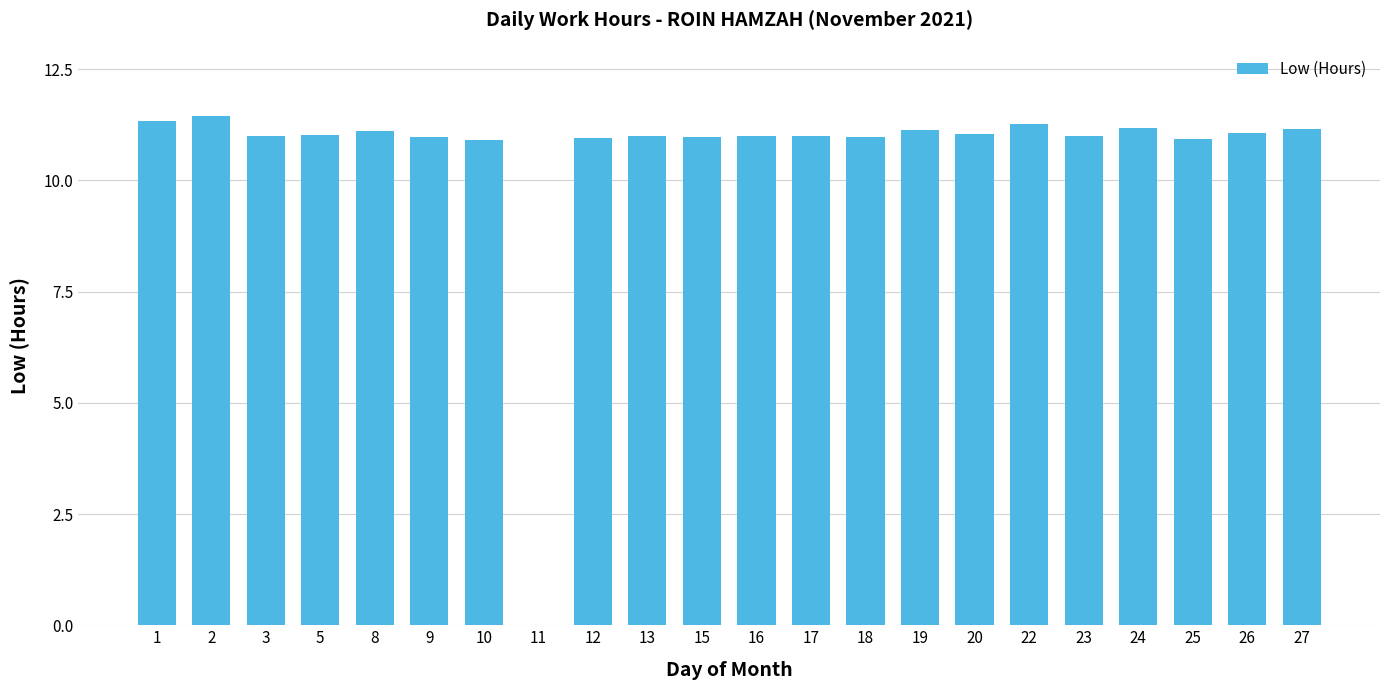

At which category does the chart reach its peak across all series?

2